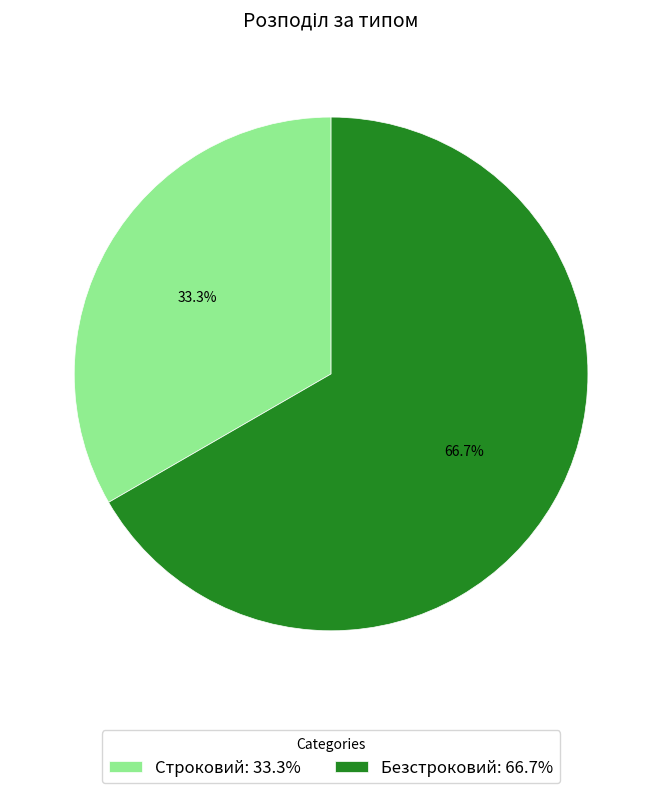

To the nearest percent, what is the average slice percentage?

50%